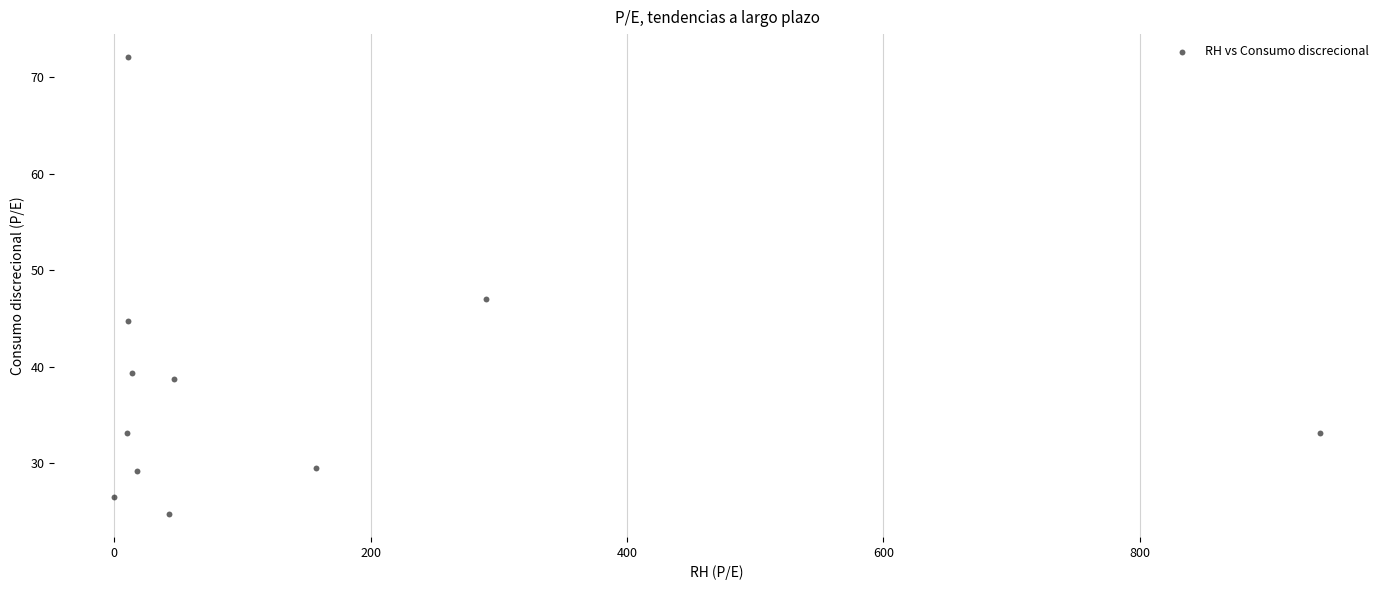

What is the average X value?

140.0